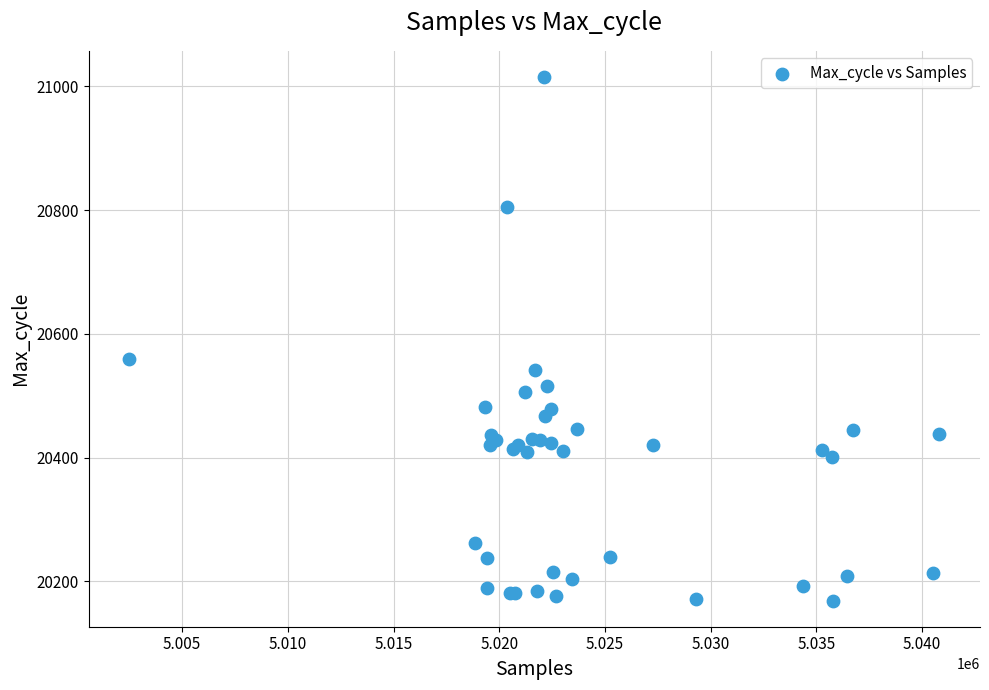

What Y value in the scatter plot is closest to 20592?

20560